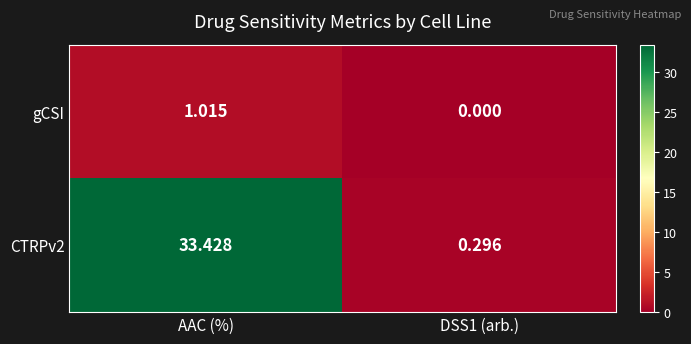

Which label corresponds to the largest value in the chart?

AAC (%)